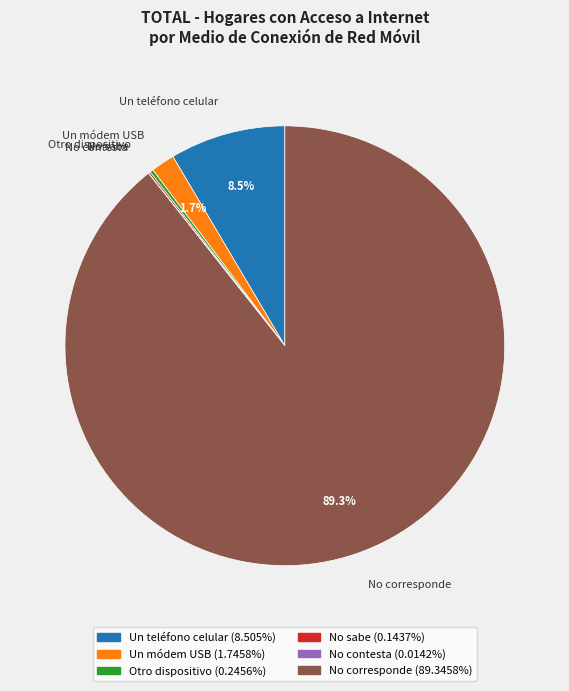

What percentage is NOT represented by Un módem USB?

98.3%